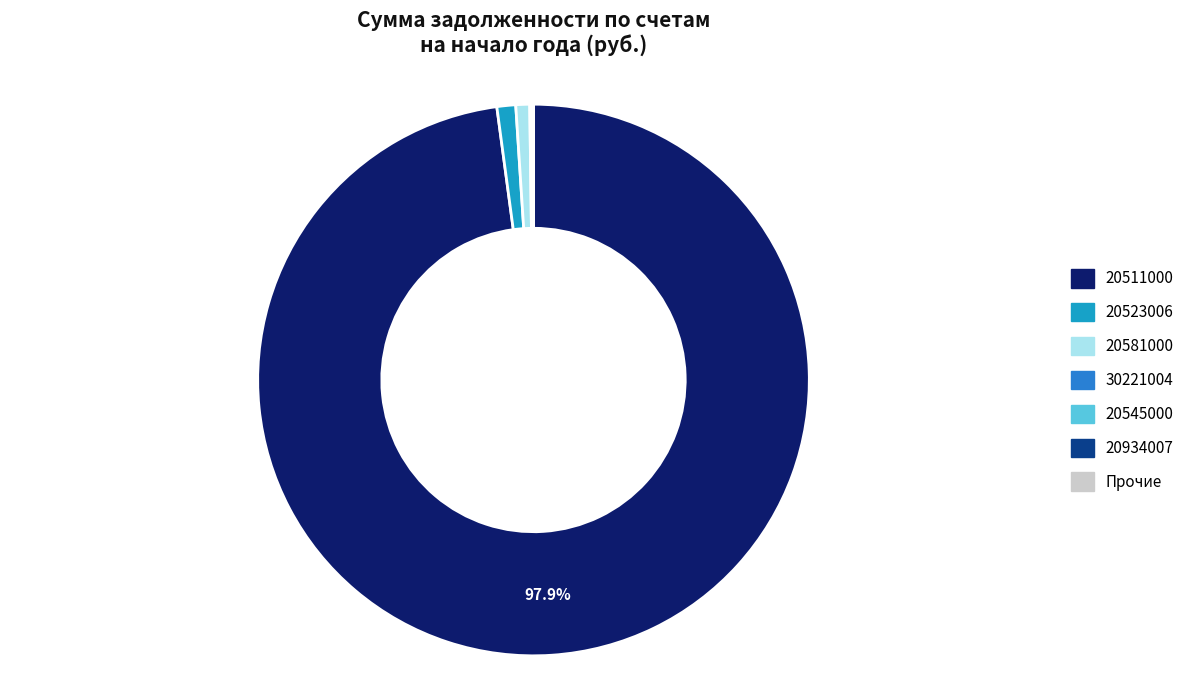

Is there a majority slice in this chart?

Yes